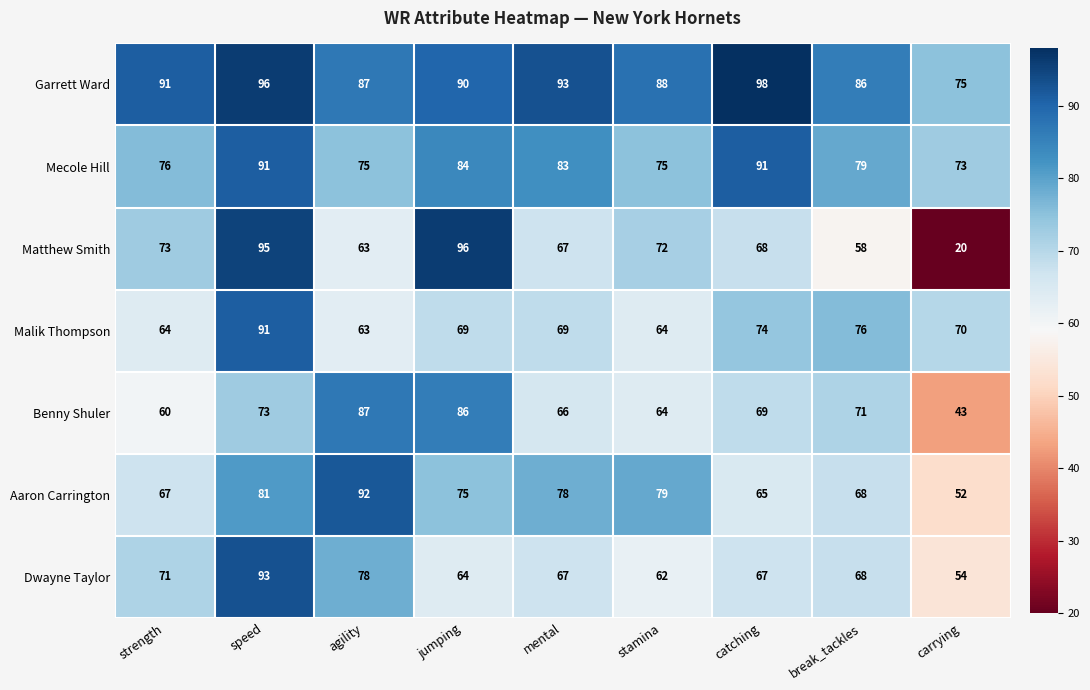

What is the difference between the maximum and minimum values in the Matthew Smith series?

76